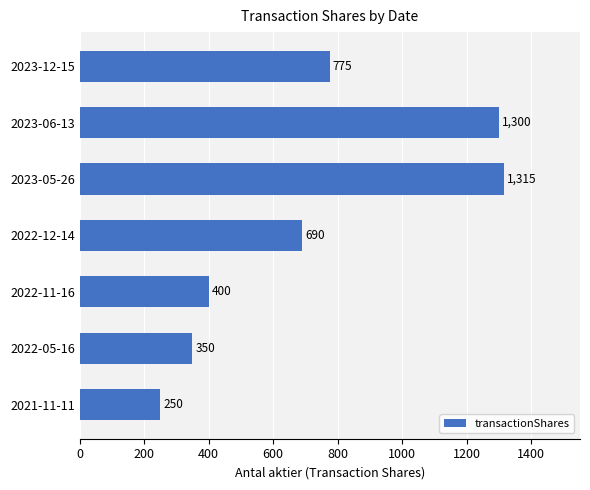

Reading bottom to top, what are all the values shown in this chart?

2021-11-11=250	2022-05-16=350	2022-11-16=400	2022-12-14=690	2023-05-26=1315	2023-06-13=1300	2023-12-15=775